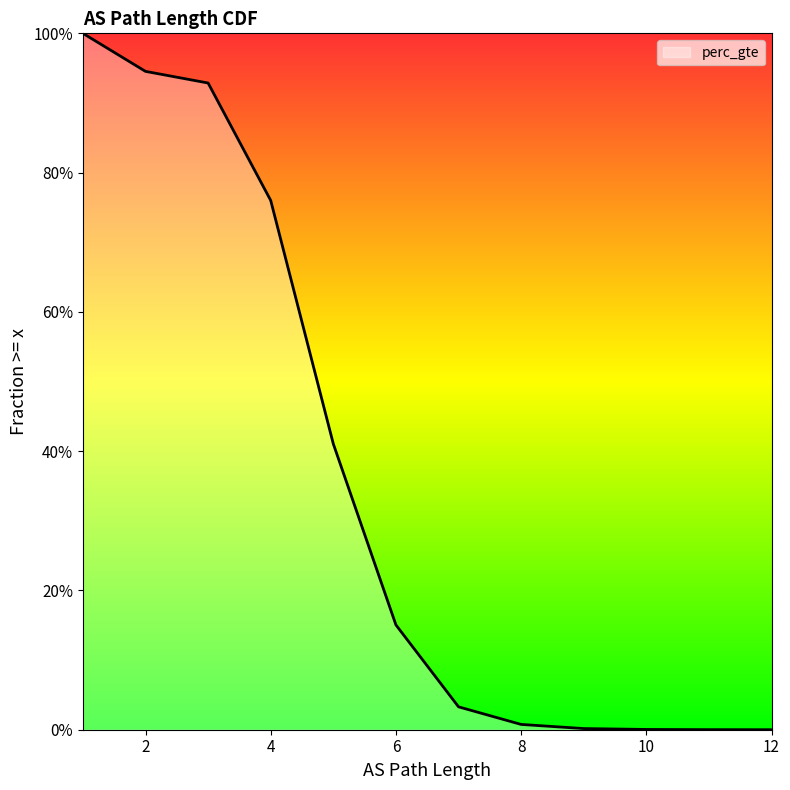

True or false: the data has more than 0 interior local peaks.

False